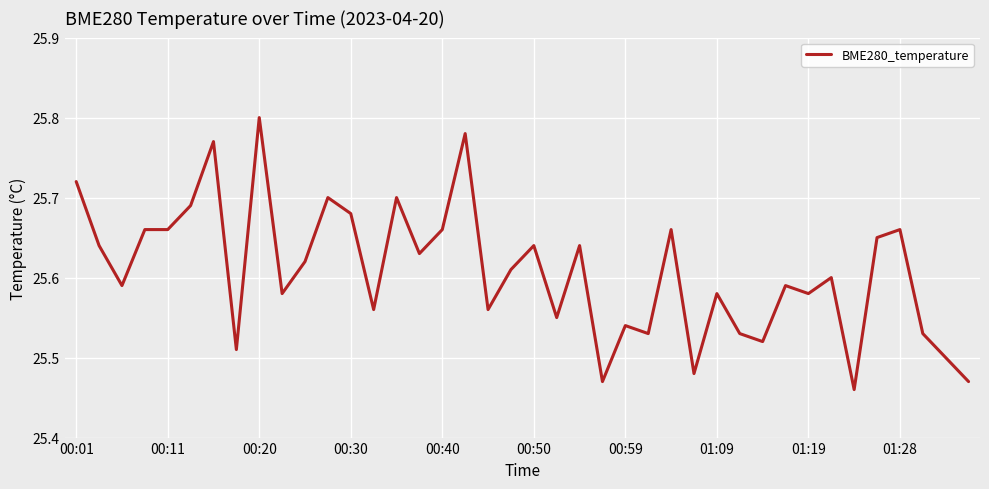

What is the difference between the maximum and minimum values?

0.3